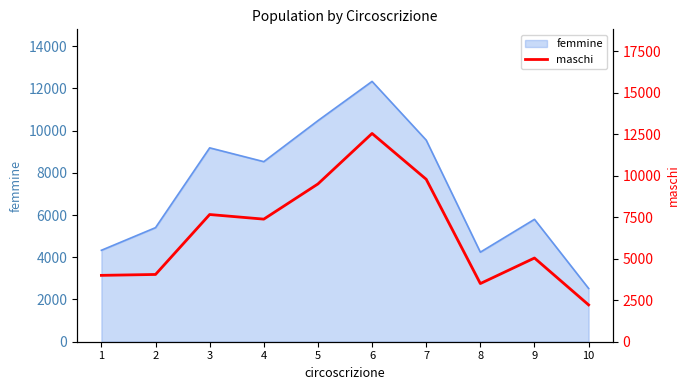

Where is the data nearest to the value 7384?

4